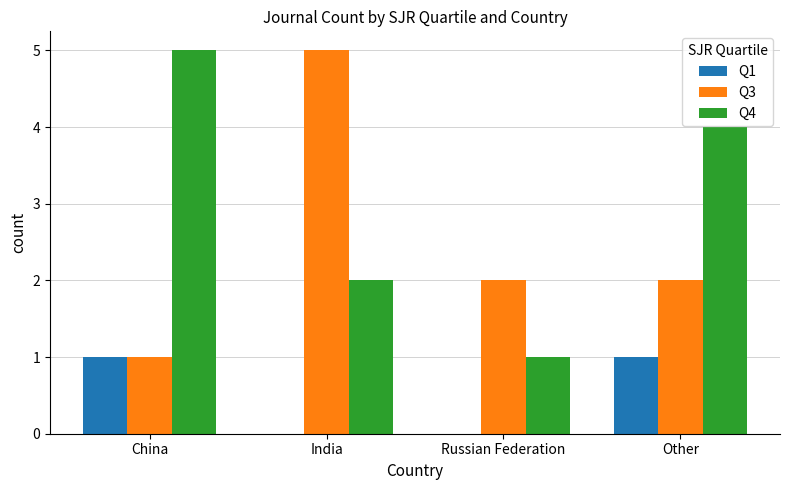

What is the difference between the Q3 values at Russian Federation and India?

3